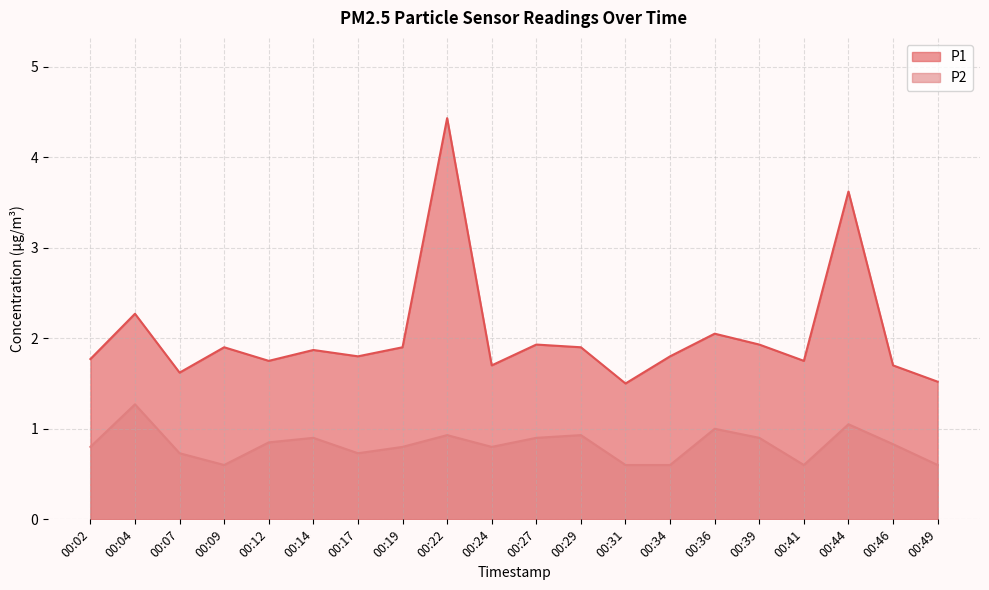

Reading left to right, transcribe all the data shown in this chart.

P1: 00:02=1.8	00:04=2.3	00:07=1.6	00:09=1.9	00:12=1.8	00:14=1.9	00:17=1.8	00:19=1.9	00:22=4.4	00:24=1.7	00:27=1.9	00:29=1.9	00:31=1.5	00:34=1.8	00:36=2.0	00:39=1.9	00:41=1.8	00:44=3.6	00:46=1.7	00:49=1.5
P2: 00:02=0.8	00:04=1.3	00:07=0.7	00:09=0.6	00:12=0.8	00:14=0.9	00:17=0.7	00:19=0.8	00:22=0.9	00:24=0.8	00:27=0.9	00:29=0.9	00:31=0.6	00:34=0.6	00:36=1.0	00:39=0.9	00:41=0.6	00:44=1.1	00:46=0.8	00:49=0.6